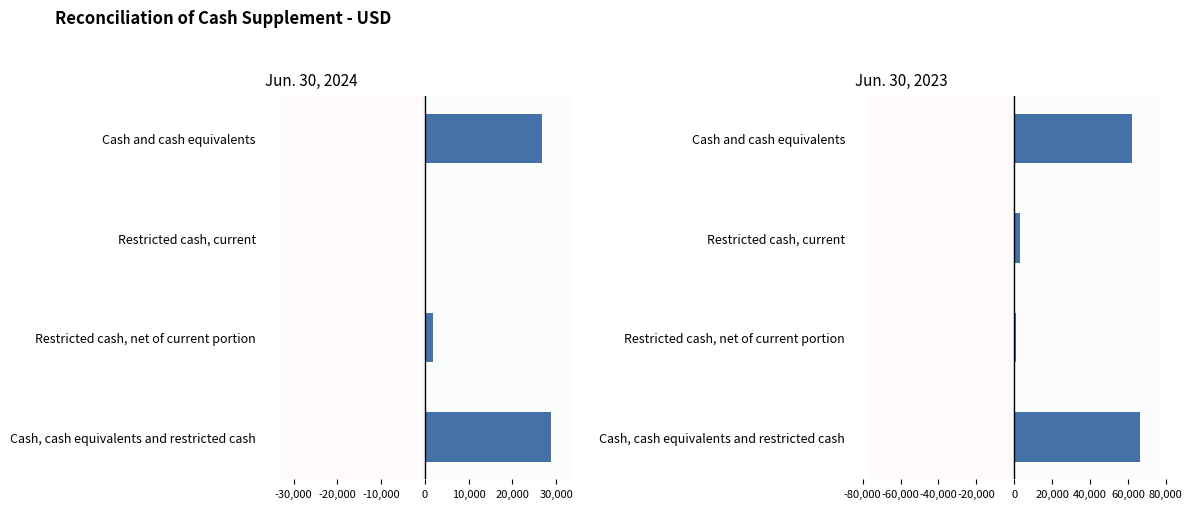

What is the average value of the Jun. 30, 2024 series?

14391